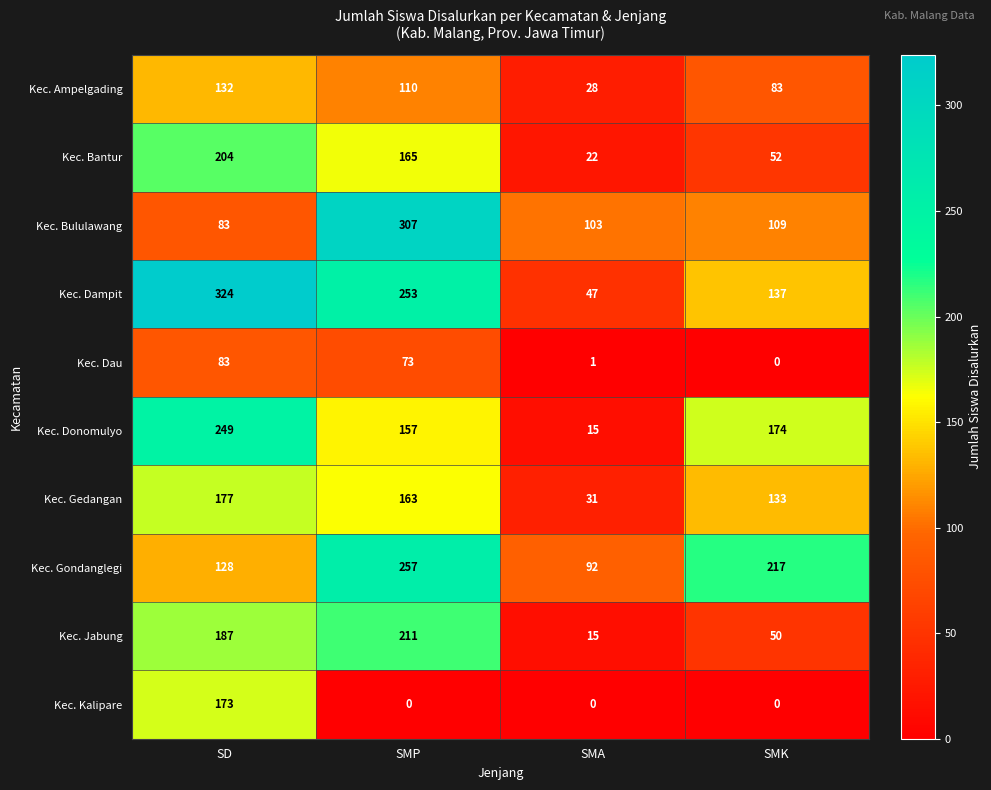

Where does the Kec. Donomulyo series first go above 174?

SD